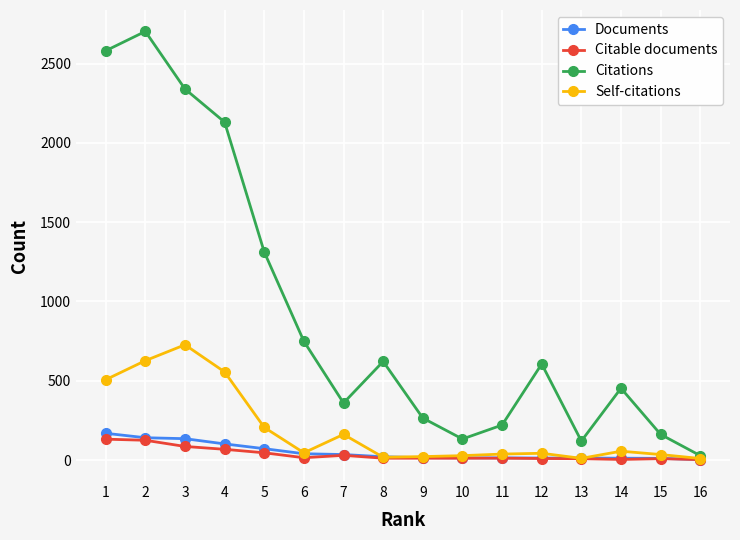

Which category has the highest value in the Documents series?

1